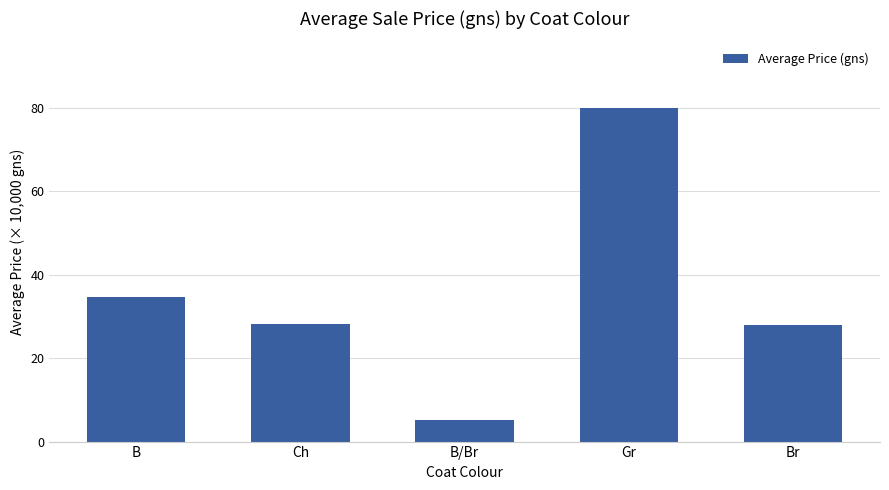

Are the bars horizontal?

No